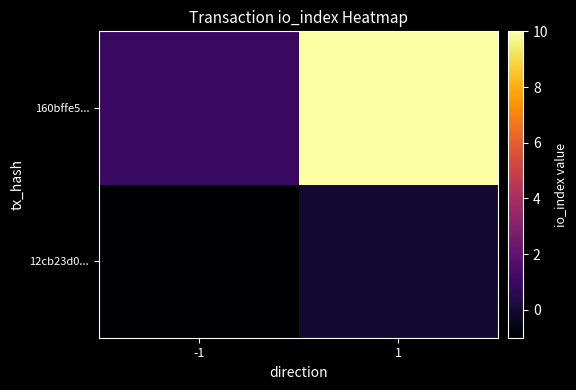

What is the difference between the highest and lowest values at -1?

2